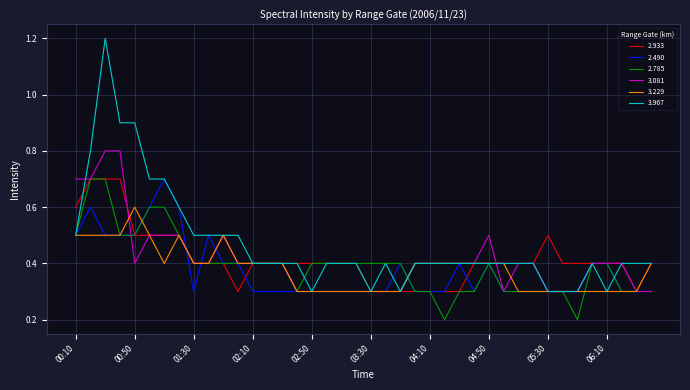

Which series has the largest range (max minus min)?

3.967